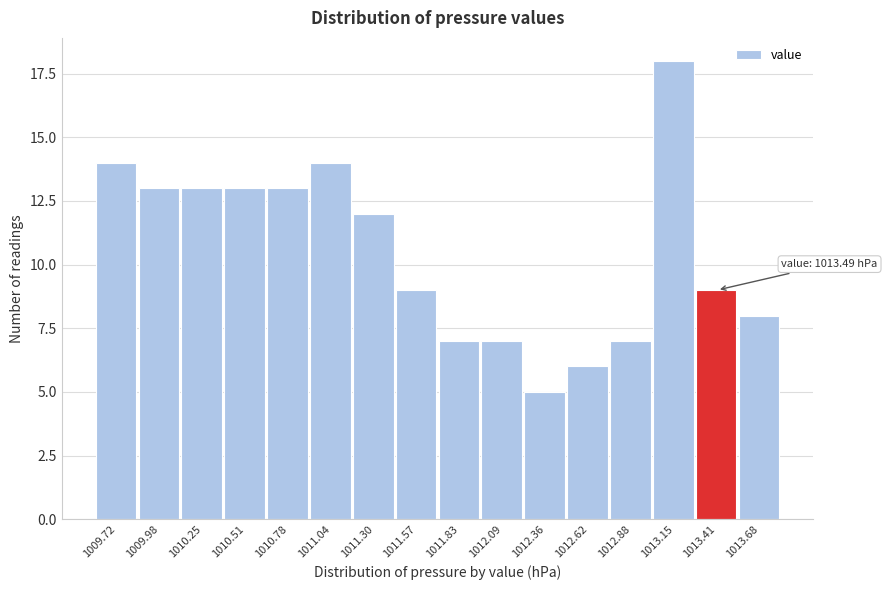

Reading left to right, what are all the values shown in this chart?

1009.72=14	1009.98=13	1010.25=13	1010.51=13	1010.78=13	1011.04=14	1011.30=12	1011.57=9	1011.83=7	1012.09=7	1012.36=5	1012.62=6	1012.88=7	1013.15=18	1013.41=9	1013.68=8